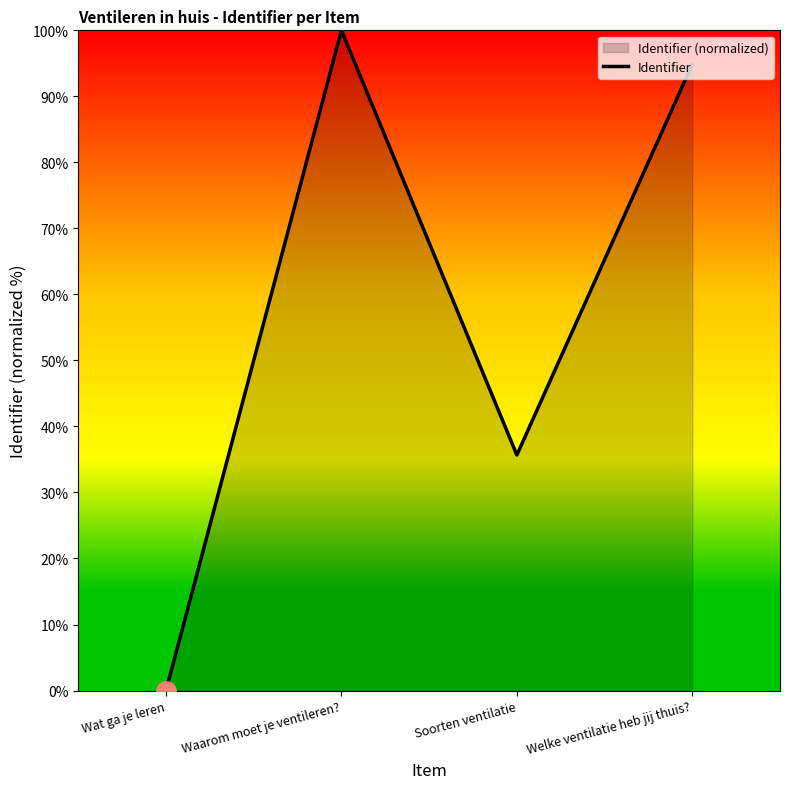

What is the sum of all values?

230.5